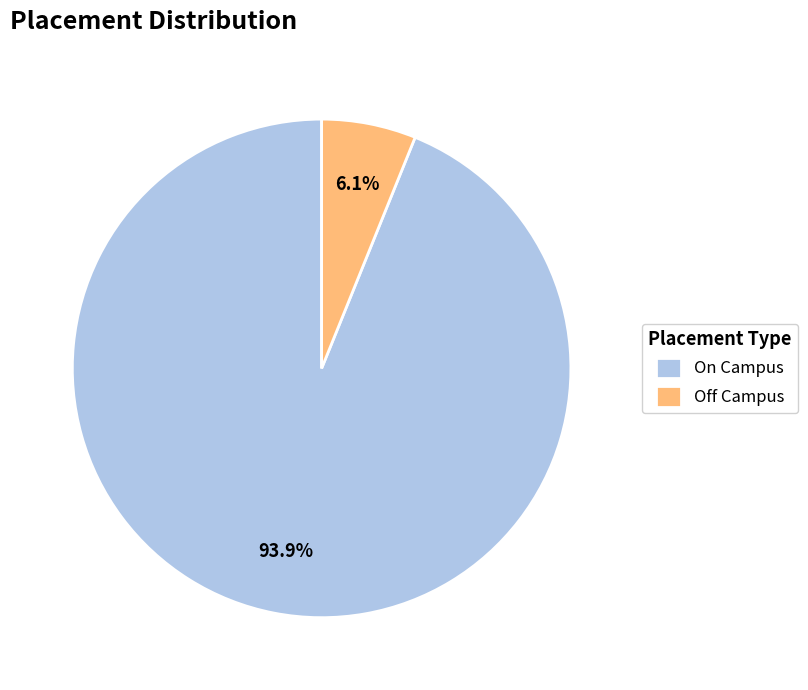

To the nearest percent, what is the difference between the largest and smallest slice percentages?

88%